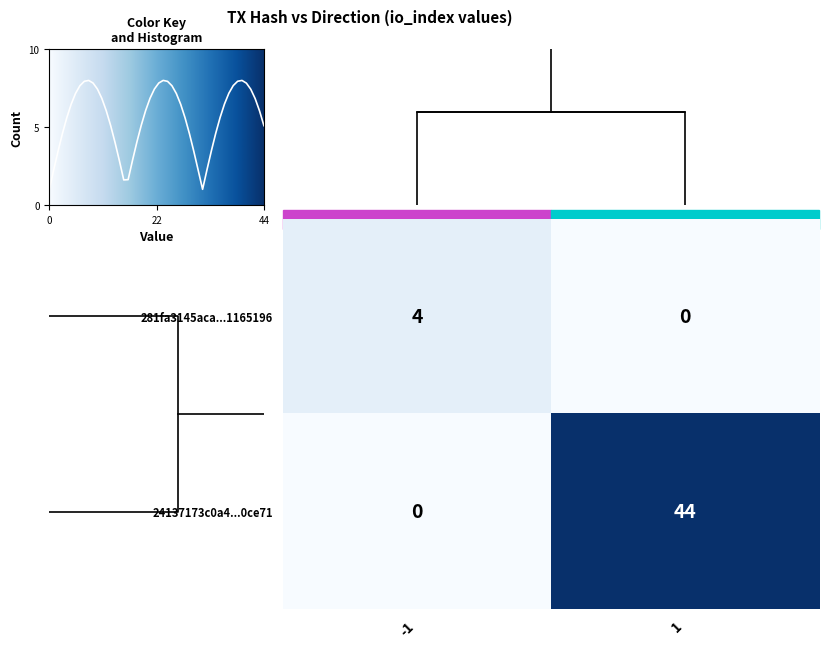

True or false: 281fa3145aca...1165196 has a value of 5 at -1.

False